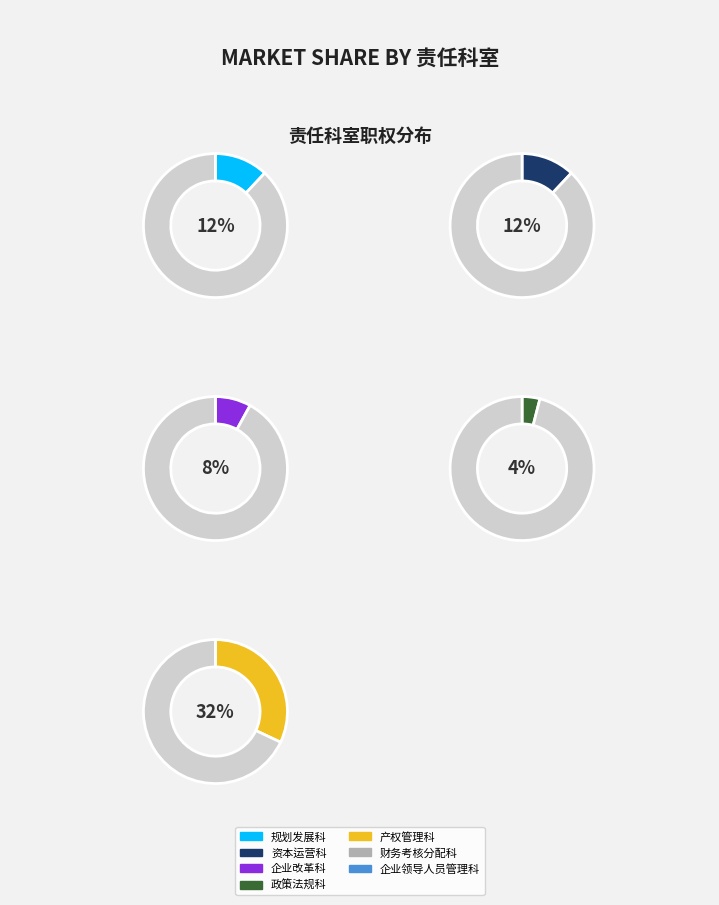

What portion of the pie excludes 资本运营科?

88.0%